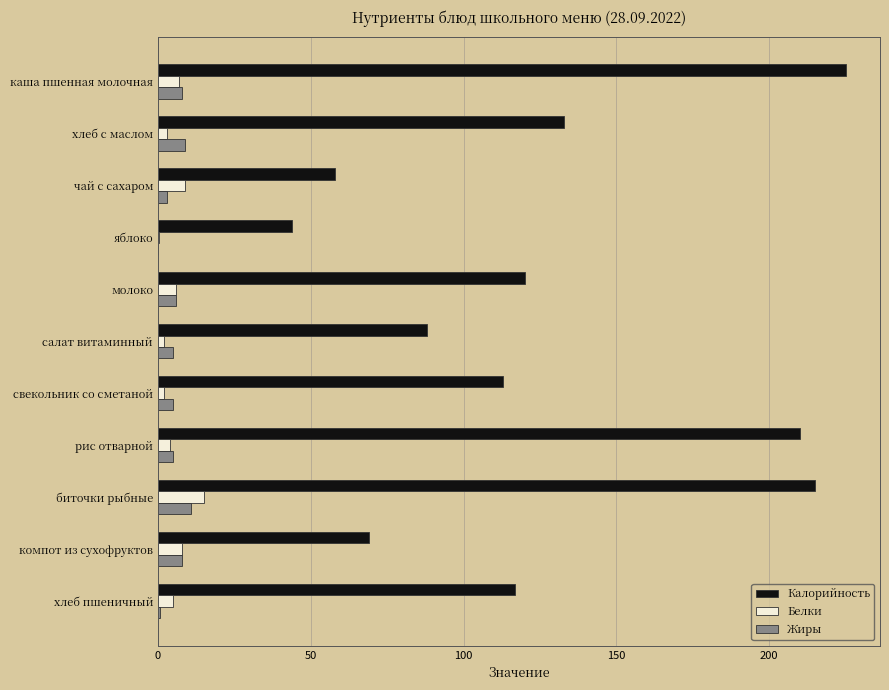

True or false: Калорийность has a value of 215.0 at биточки рыбные.

True